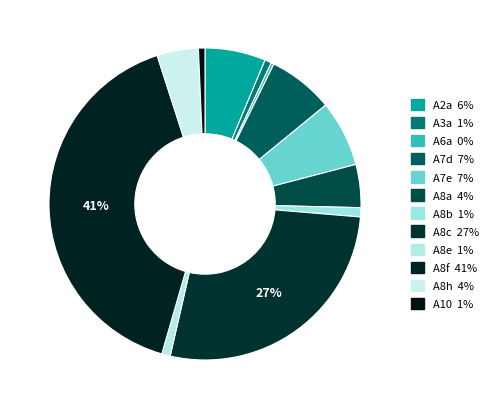

How many slices are in this pie chart?

12